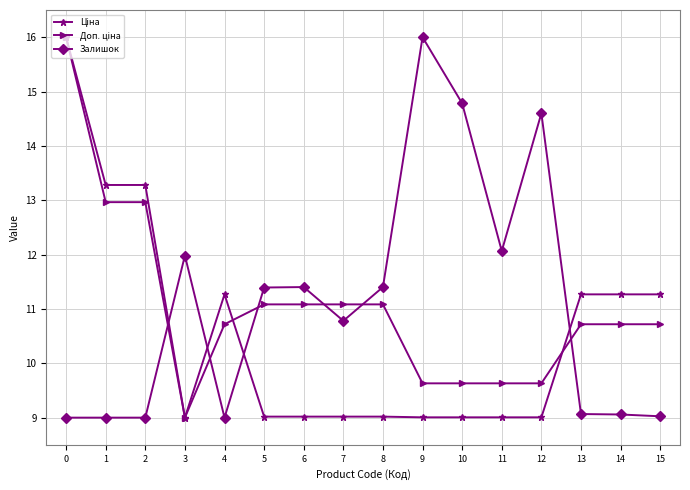

What is the average value of the Залишок series?

11.1